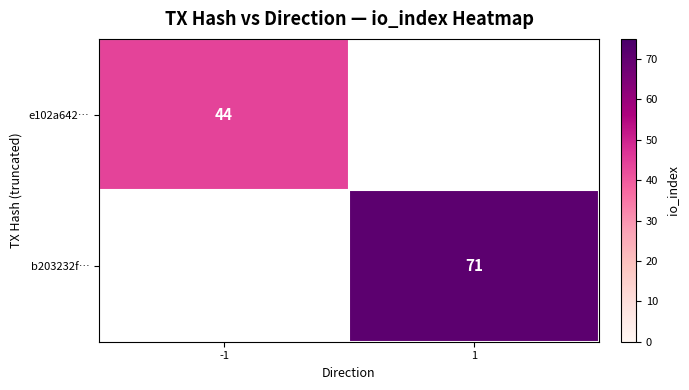

Is it true that e102a642… equals 14.9 at -1?

False